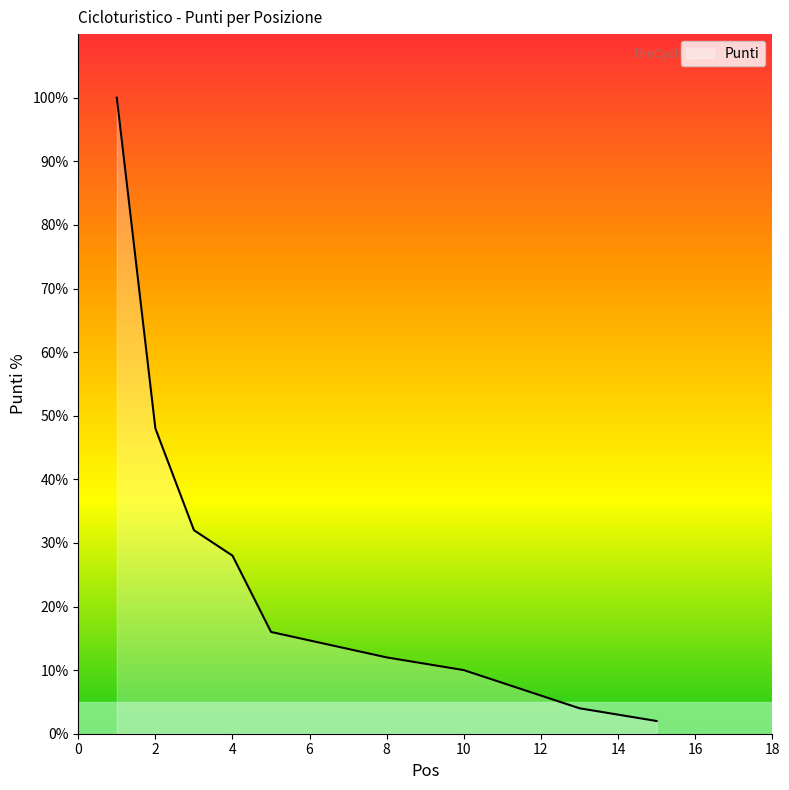

At which category does the chart reach its peak across all series?

1